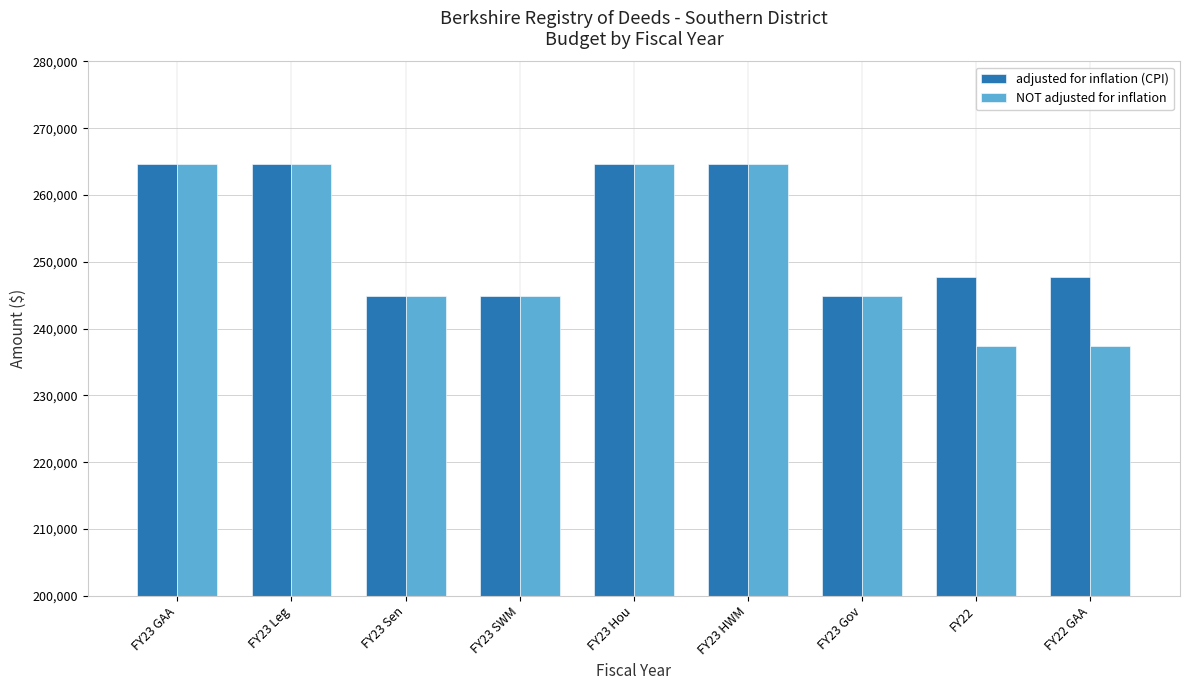

What is the difference between the adjusted for inflation (CPI) values at FY23 Hou and FY23 Gov?

19772